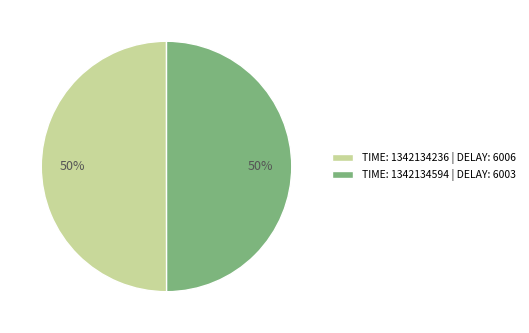

Approximately how many times larger is the value at TIME: 1342134594 | DELAY: 6003 compared to TIME: 1342134236 | DELAY: 6006?

1.0